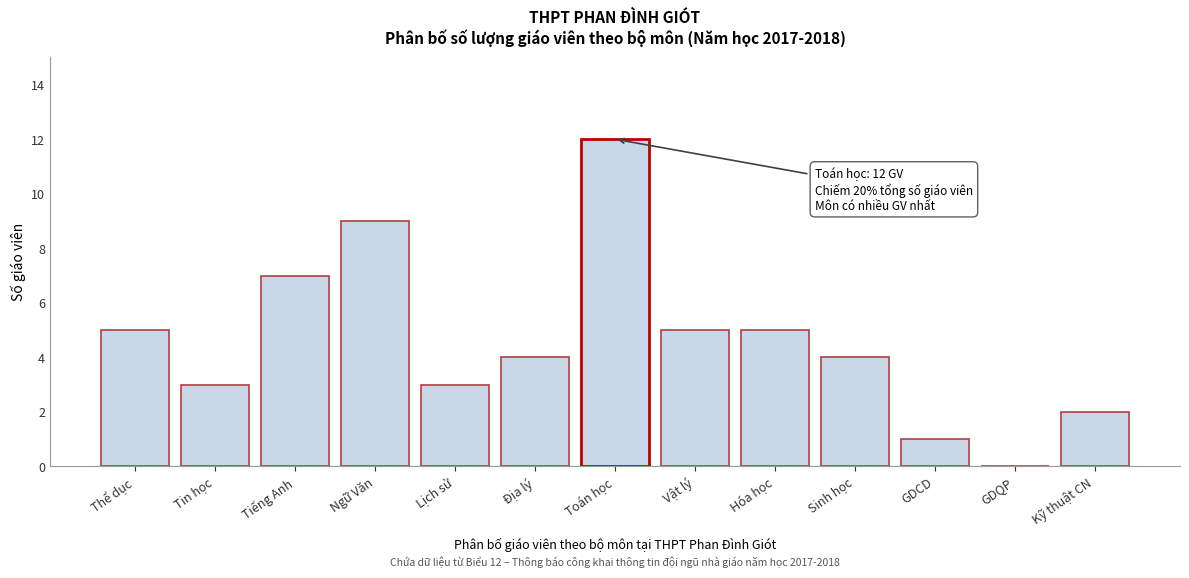

Reading left to right, what are all the values shown in this chart?

Thể dục=5	Tin học=3	Tiếng Anh=7	Ngữ Văn=9	Lịch sử=3	Địa lý=4	Toán học=12	Vật lý=5	Hóa học=5	Sinh học=4	GDCD=1	GDQP=0	Kỹ thuật CN=2